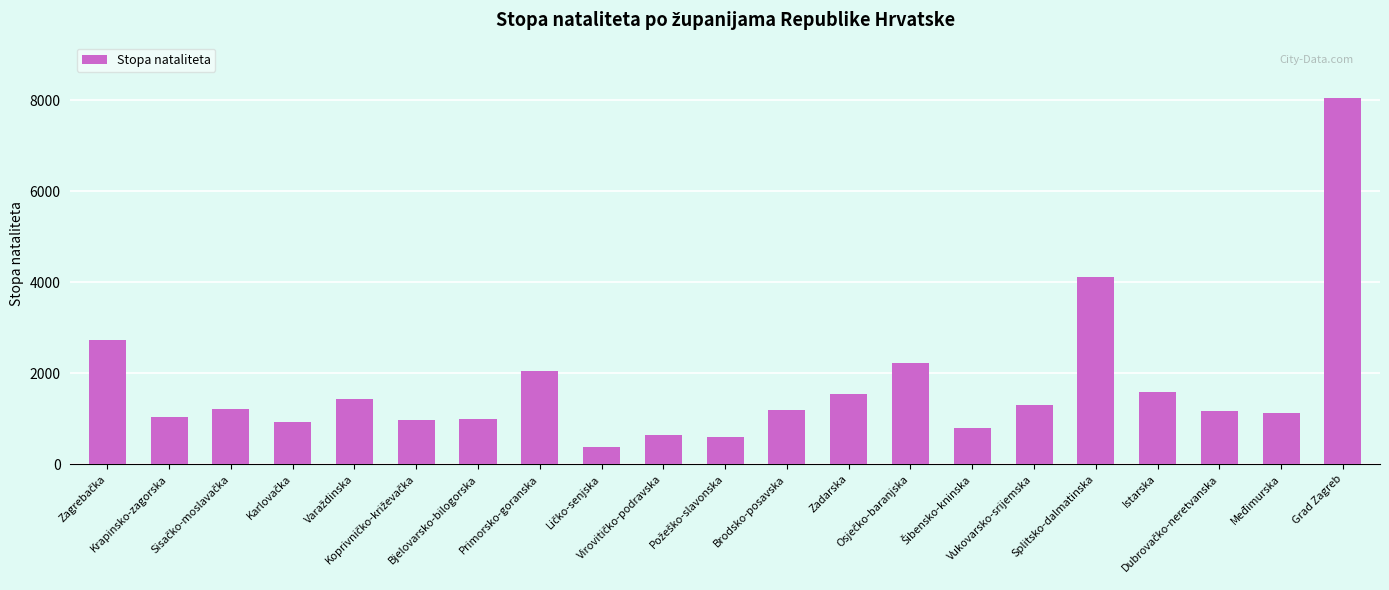

Which label corresponds to the largest value in the chart?

Grad Zagreb